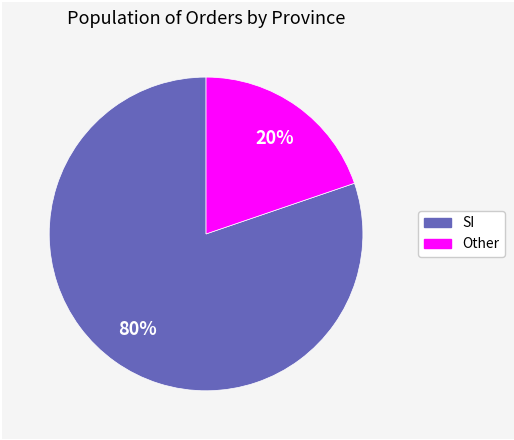

To the nearest percent, what is the difference between the largest and smallest slice percentages?

60%